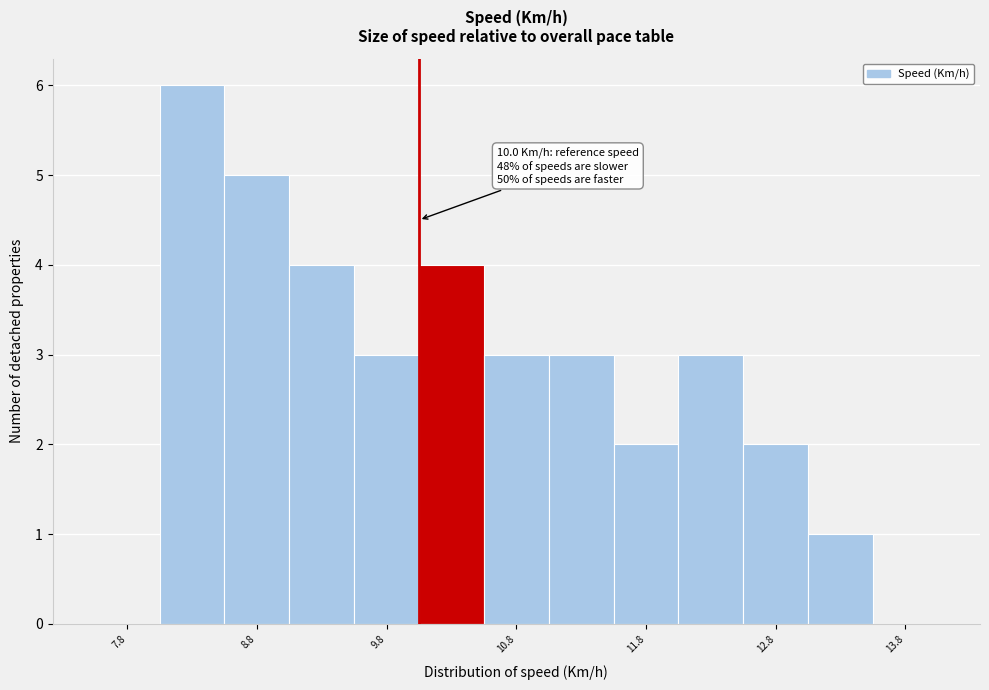

Over which range of the x-axis is the bar tallest?

8.0 to 8.5